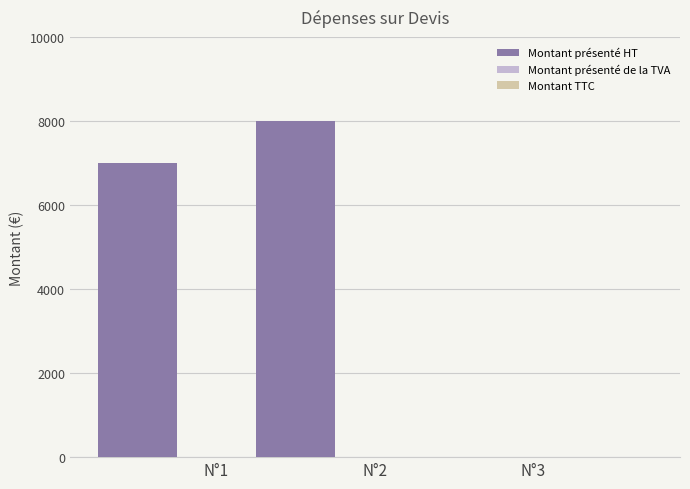

Are the bars horizontal?

No